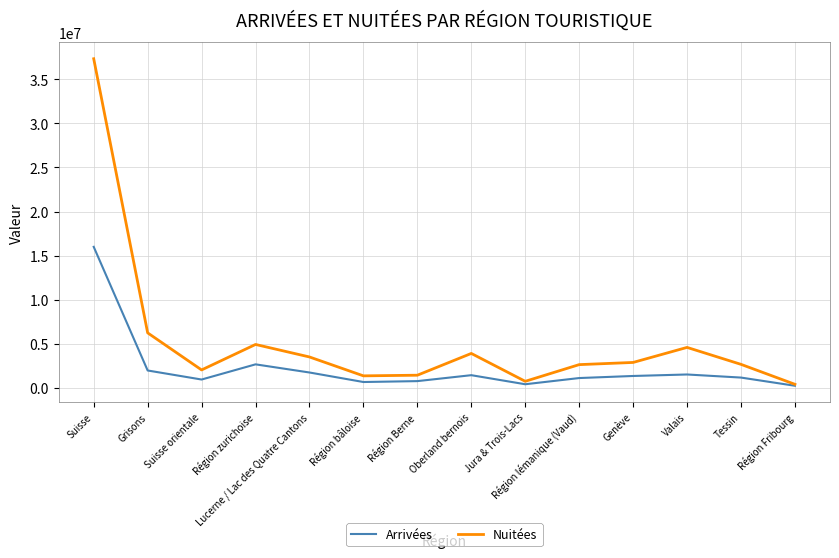

What is the difference between the maximum and minimum values in the Arrivées series?

15758035